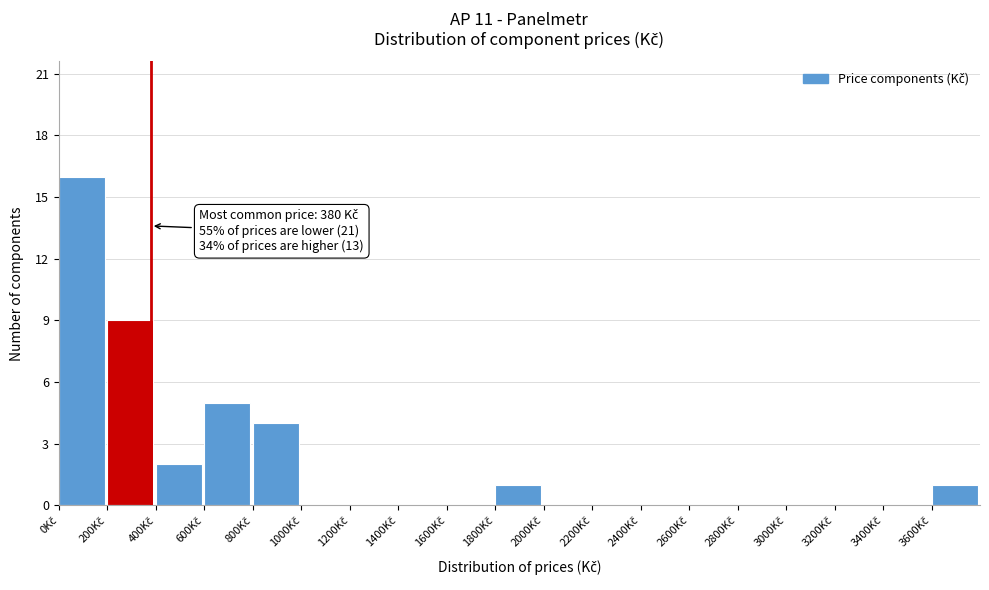

Which range on the x-axis has the tallest bar?

0 to 200